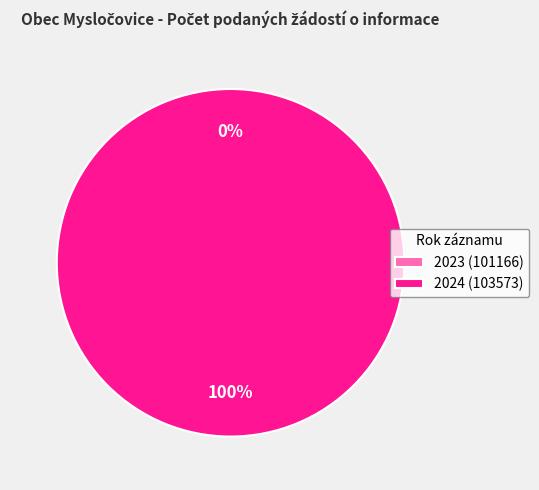

Is there any slice that represents more than half of the pie?

Yes